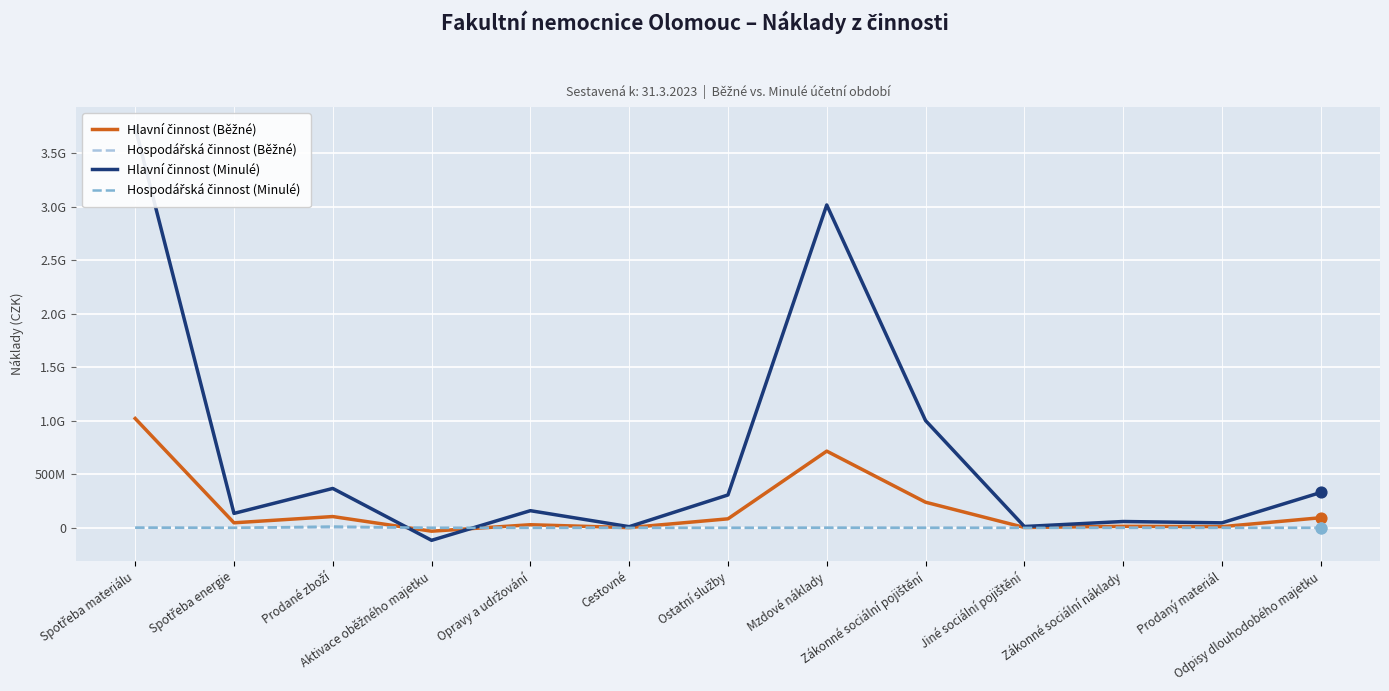

Which series reaches the maximum Y coordinate?

Hlavní činnost (Minulé)